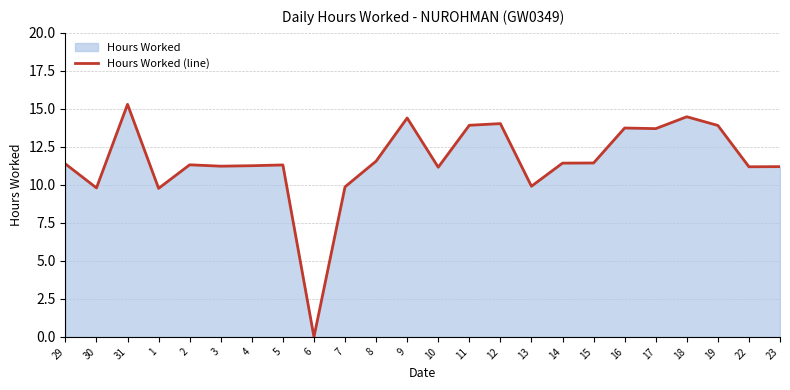

What is the sum of all values?

277.3